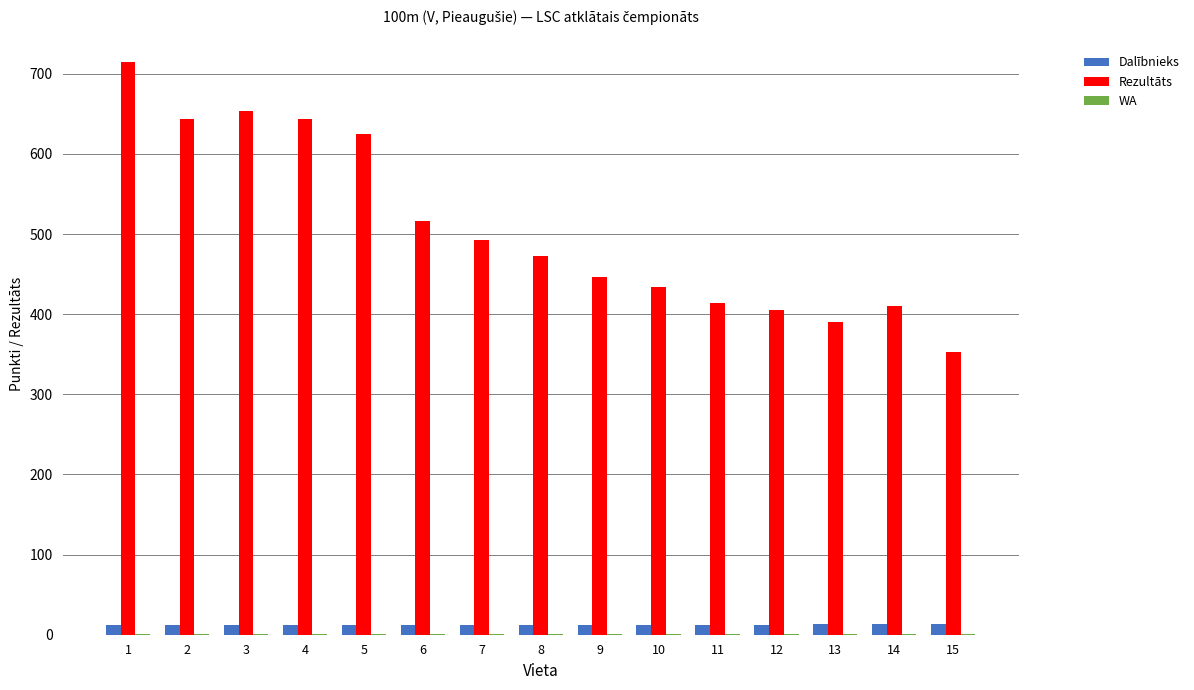

Which series changed the most between 3 and 6?

Rezultāts